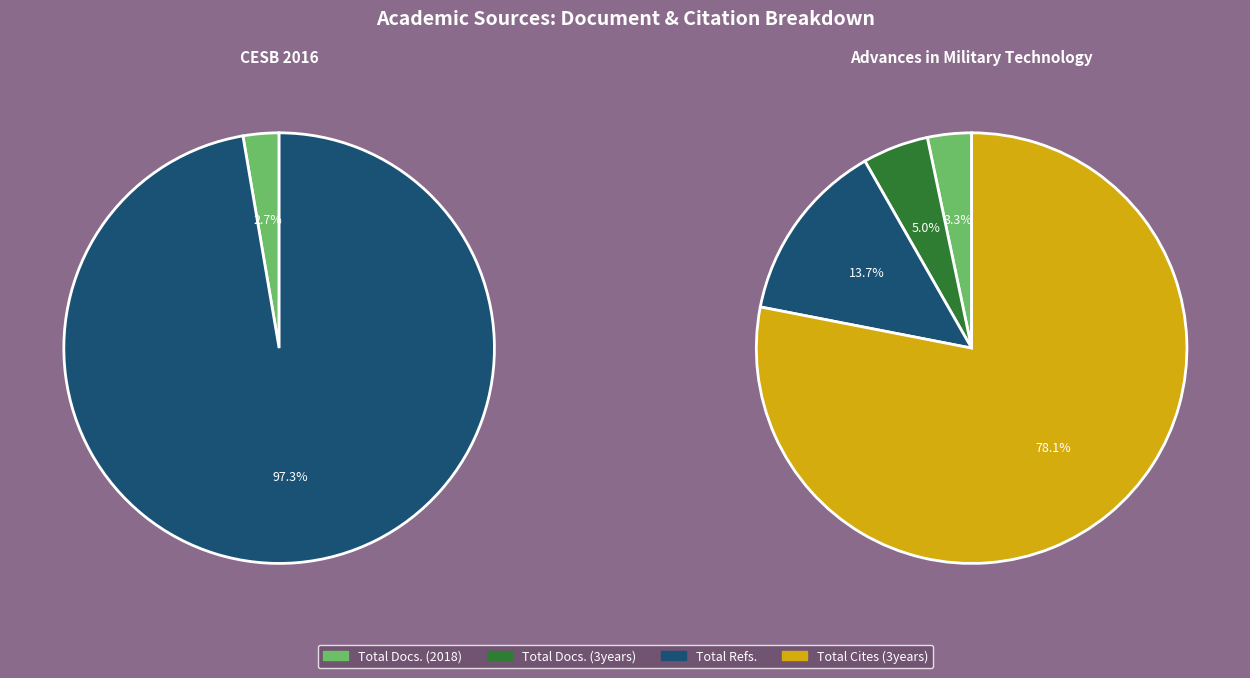

Count the number of slices in the pie.

2